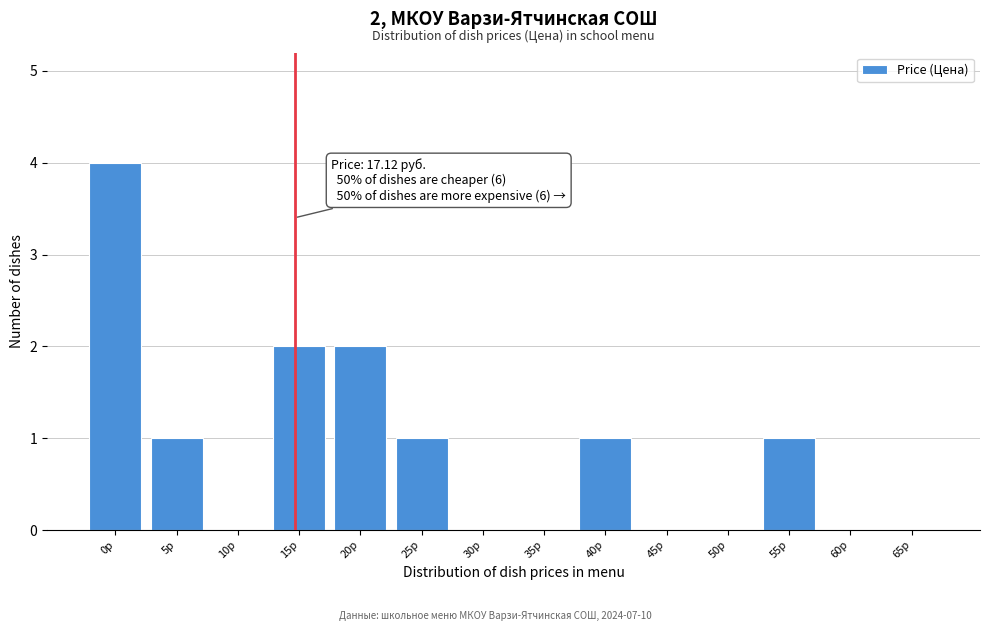

Reading left to right, extract all data points from this chart.

0р=4	5р=1	10р=0	15р=2	20р=2	25р=1	30р=0	35р=0	40р=1	45р=0	50р=0	55р=1	60р=0	65р=0